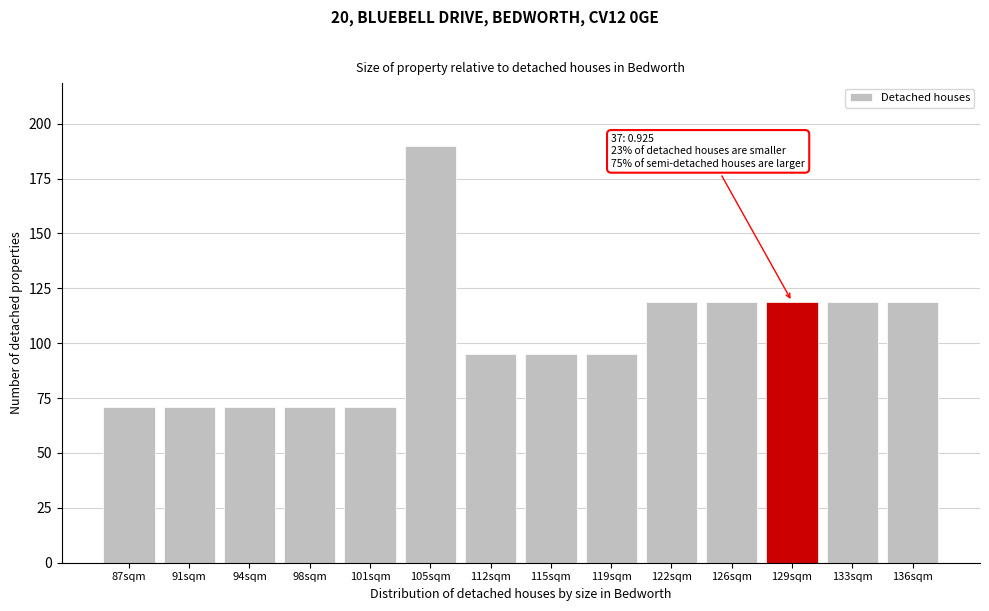

Reading left to right, list all the values displayed in this chart.

71	71	71	71	71	190	95	95	95	119	119	119	119	119